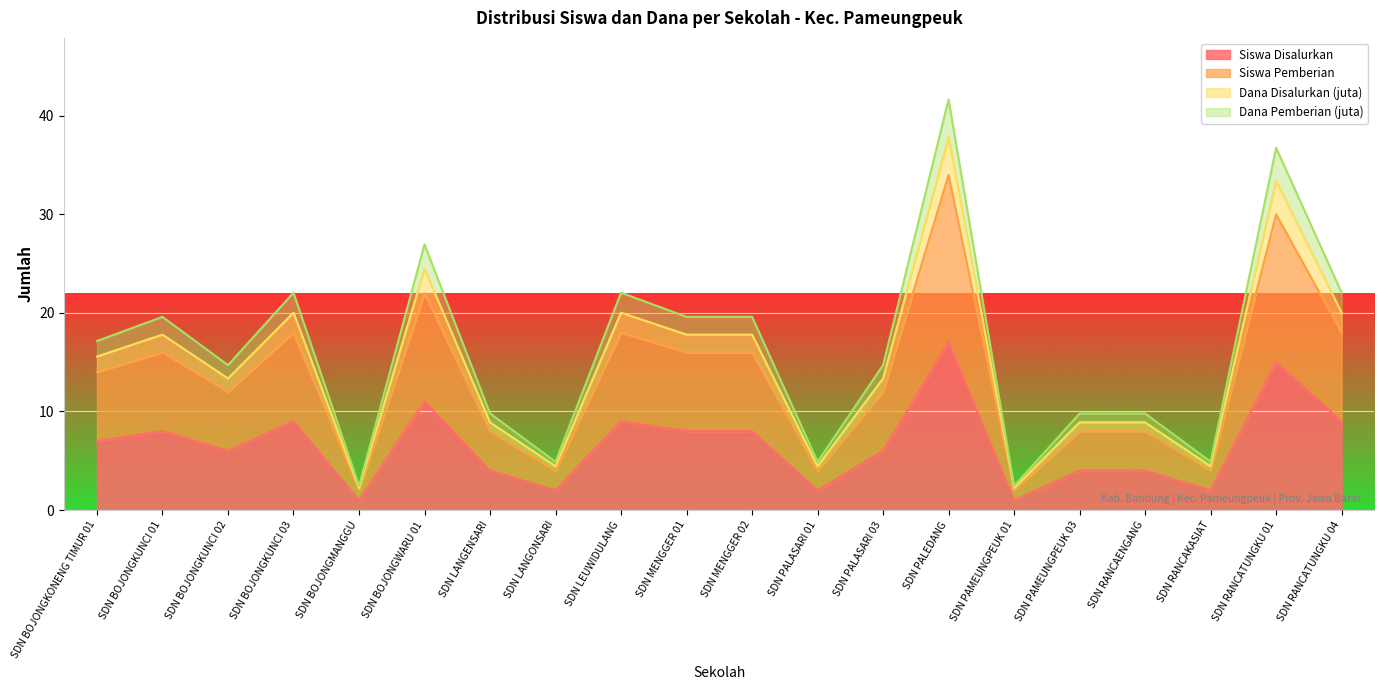

Which series has the widest spread of values?

Dana Pemberian (juta)